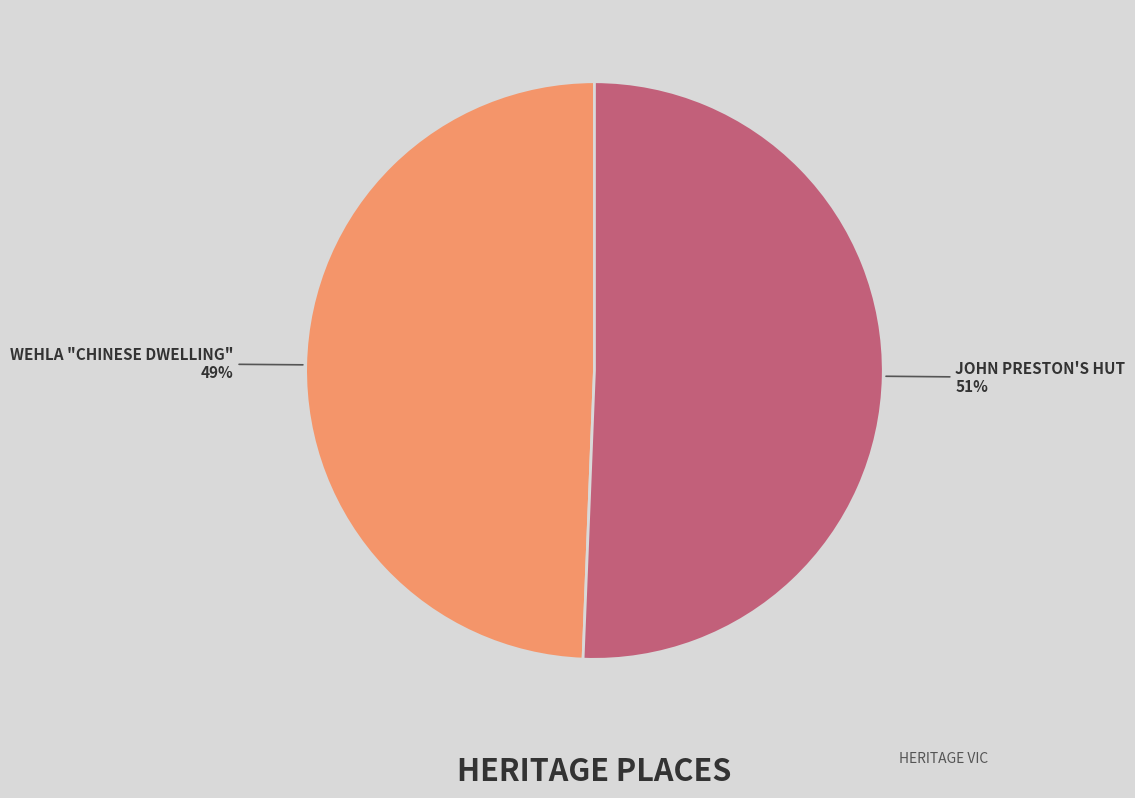

Is it true that JOHN PRESTON'S HUT is 51% of the pie?

True